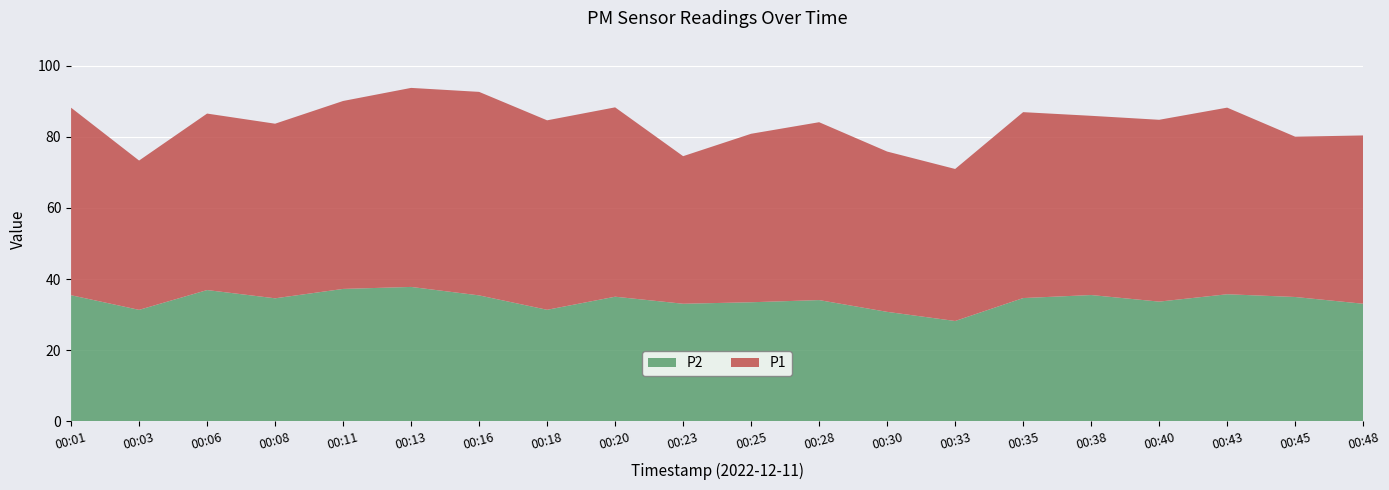

Reading left to right, list all the values displayed in this chart.

P1: 00:01=88.2	00:03=73.3	00:06=86.5	00:08=83.7	00:11=90.1	00:13=93.8	00:16=92.6	00:18=84.6	00:20=88.3	00:23=74.5	00:25=80.8	00:28=84.1	00:30=75.8	00:33=71.0	00:35=86.9	00:38=85.9	00:40=84.8	00:43=88.2	00:45=80.0	00:48=80.4
P2: 00:01=35.5	00:03=31.3	00:06=36.9	00:08=34.6	00:11=37.2	00:13=37.8	00:16=35.4	00:18=31.4	00:20=35.0	00:23=33.0	00:25=33.5	00:28=34.1	00:30=30.8	00:33=28.2	00:35=34.6	00:38=35.5	00:40=33.6	00:43=35.7	00:45=35.0	00:48=33.0